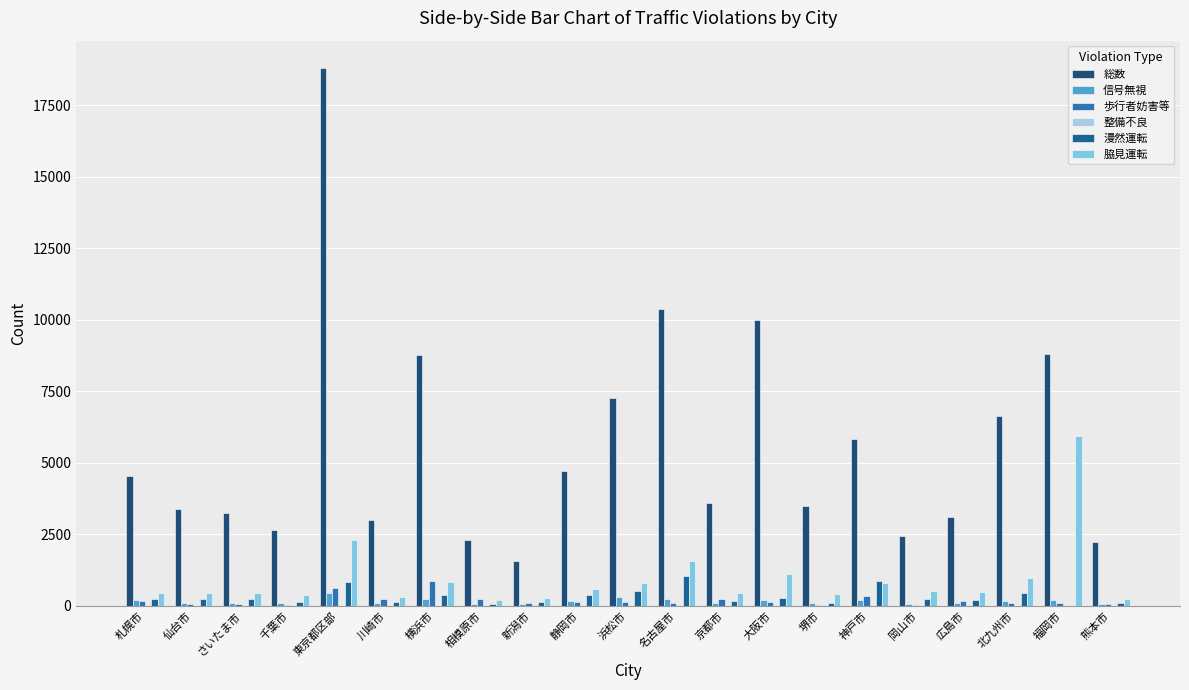

What is the label of the 14th bar from the right?

相模原市